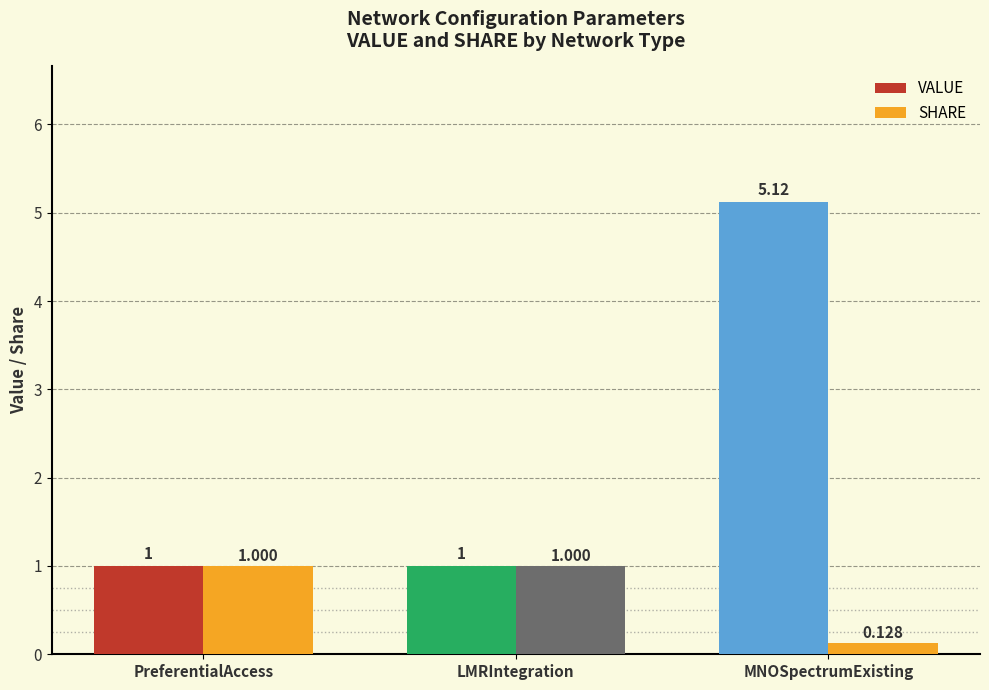

Which series has the largest total across all categories?

VALUE